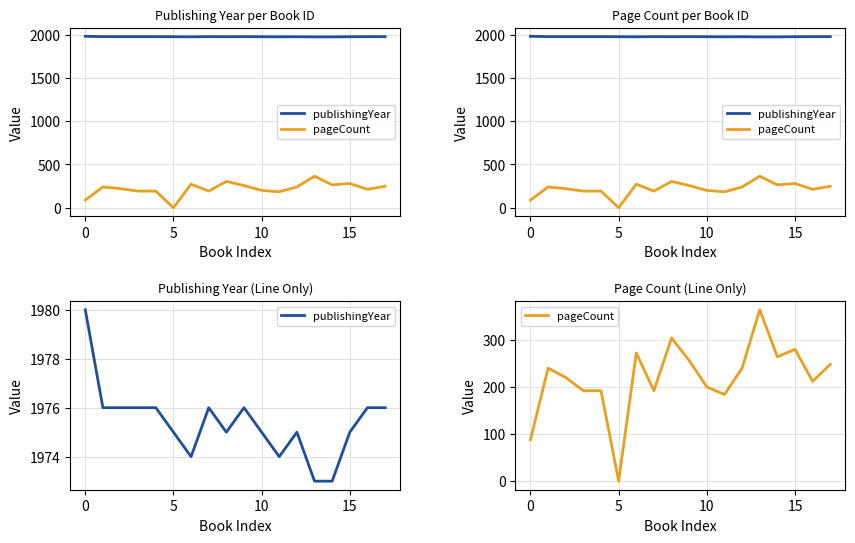

What are all the series names shown in the legend?

publishingYear, pageCount